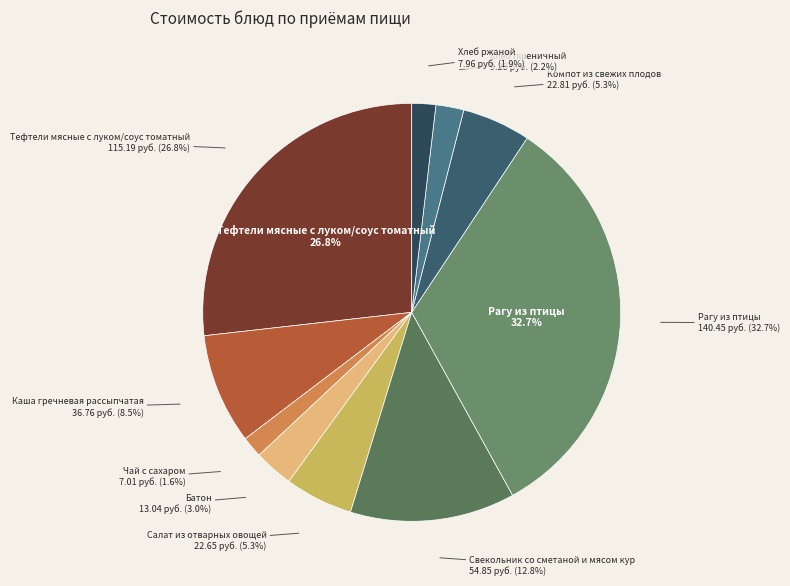

How many slices are in this pie chart?

10